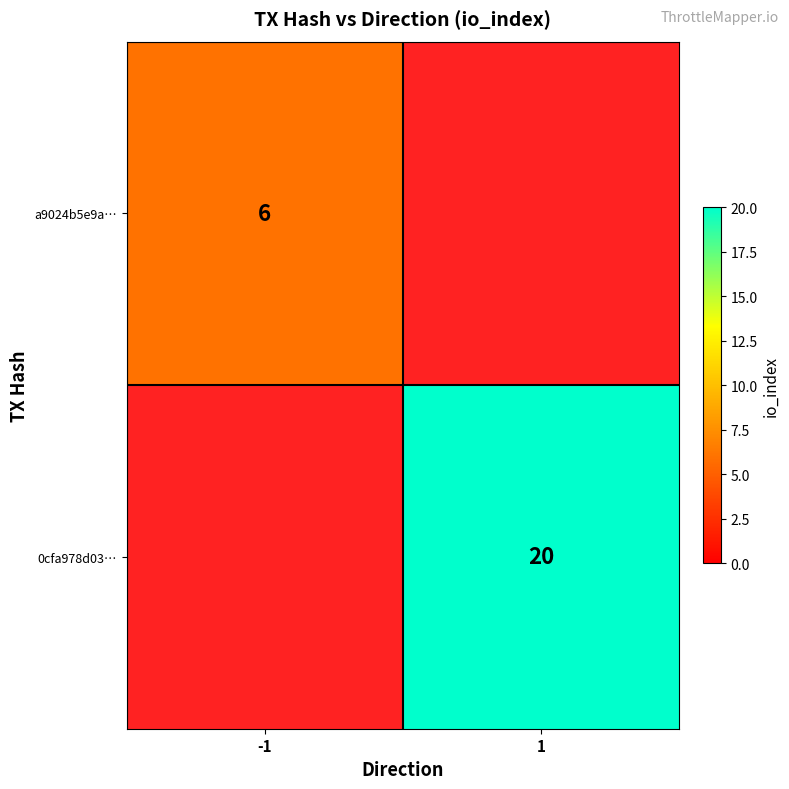

What is the difference between the highest and lowest values at -1?

6